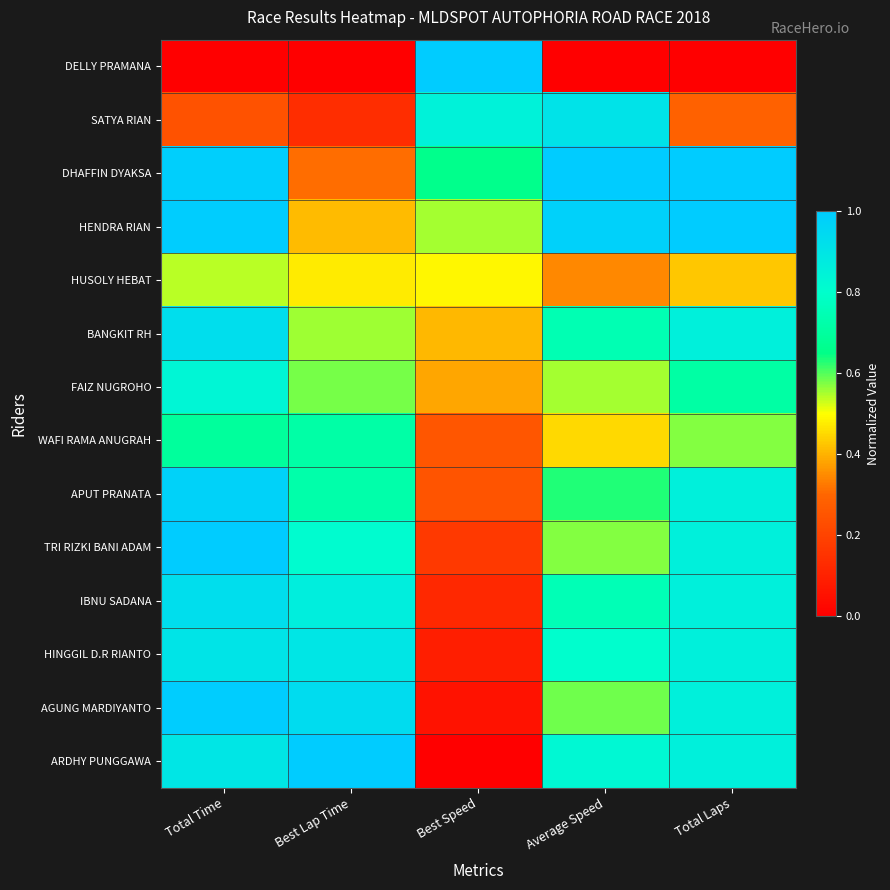

Rank the series by their maximum value, from lowest to highest.

HUSOLY HEBAT, WAFI RAMA ANUGRAH, FAIZ NUGROHO, HINGGIL D.R RIANTO, SATYA RIAN, IBNU SADANA, BANGKIT RH, APUT PRANATA, AGUNG MARDIYANTO, DELLY PRAMANA, DHAFFIN DYAKSA, HENDRA RIAN, TRI RIZKI BANI ADAM, ARDHY PUNGGAWA